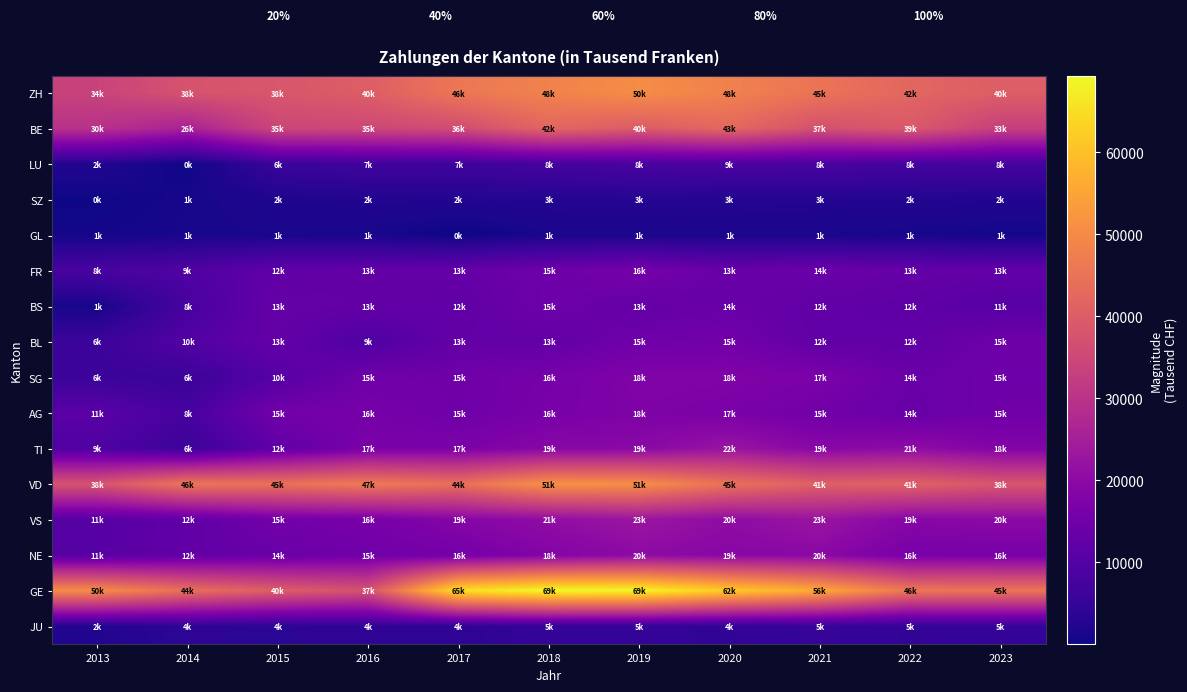

What value does the BS series have at 2021?

12408.3